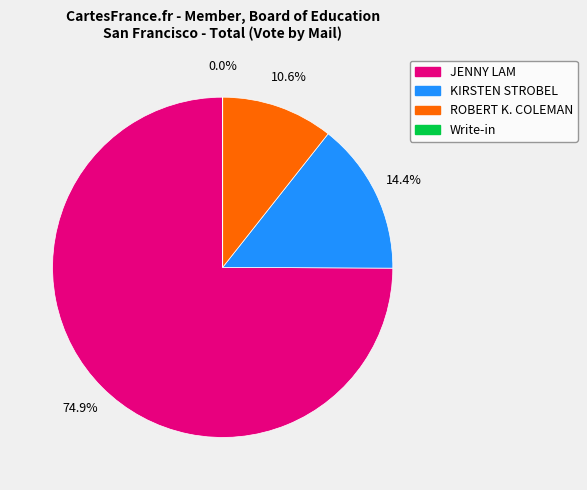

Which category has the biggest portion of the pie?

JENNY LAM